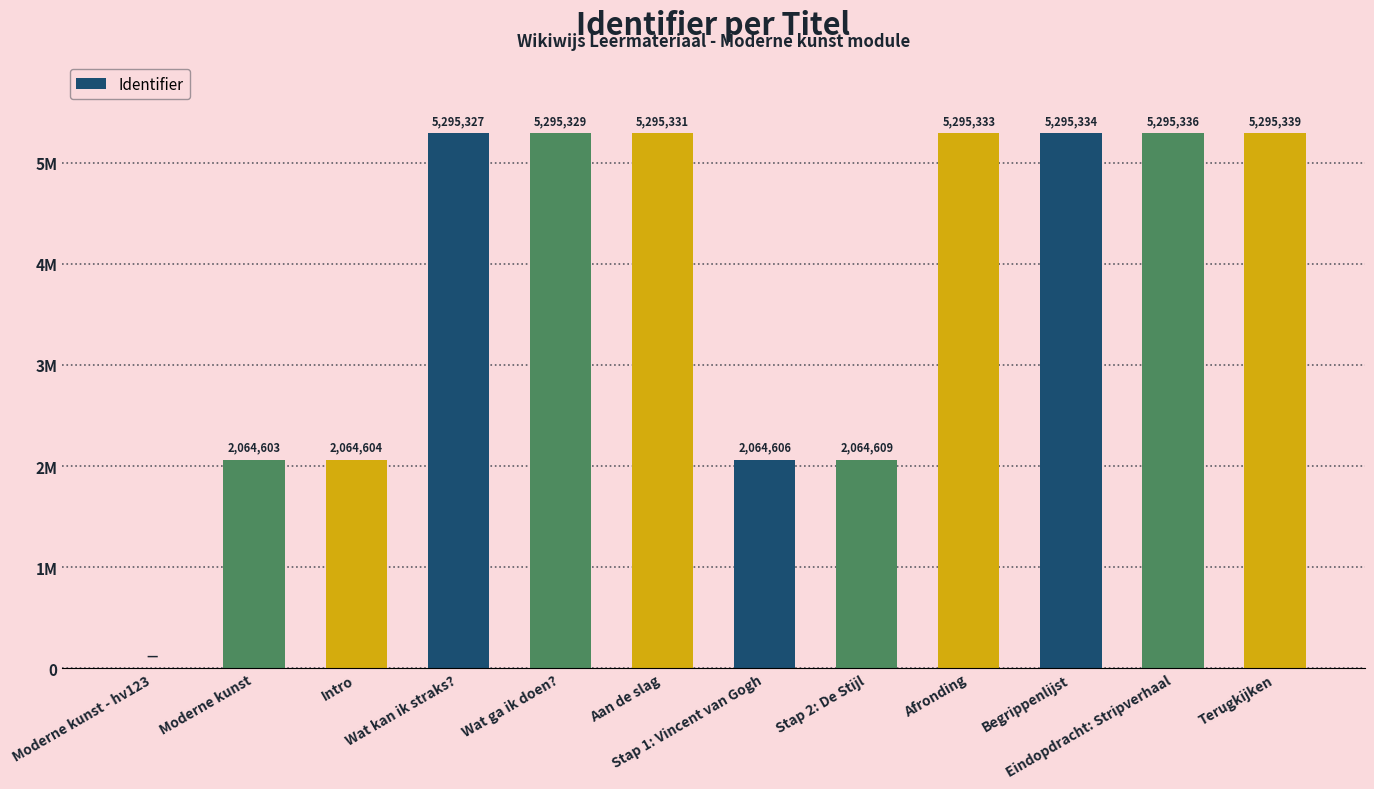

What is the change in value from Stap 1: Vincent van Gogh to Begrippenlijst?

+3230728